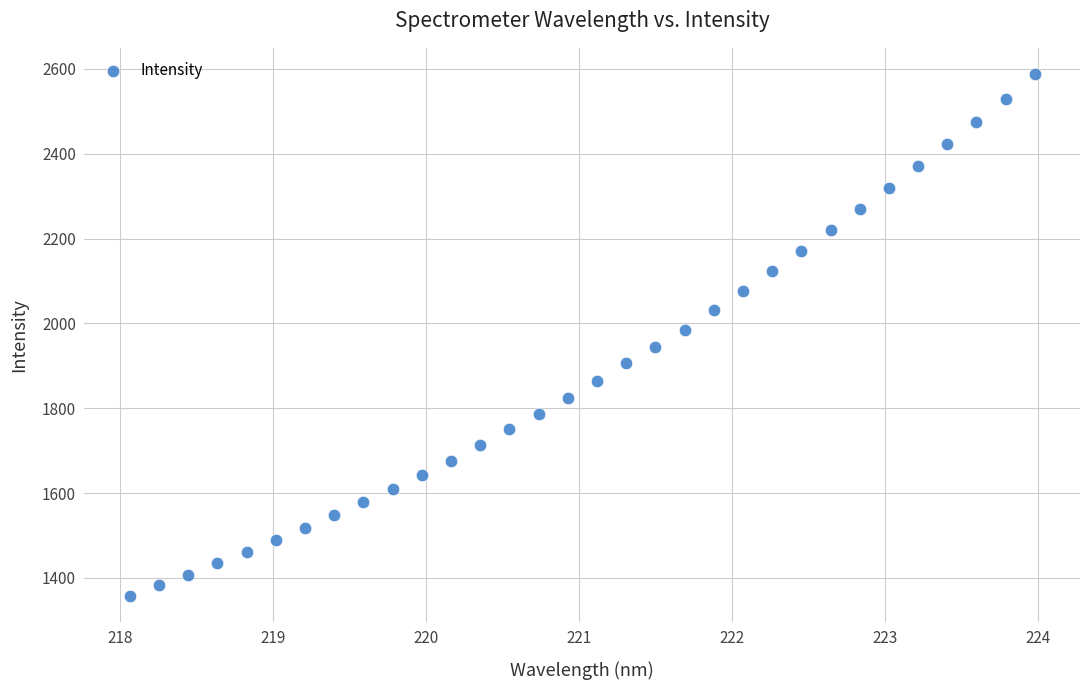

What is the range of X values (max minus min)?

5.9